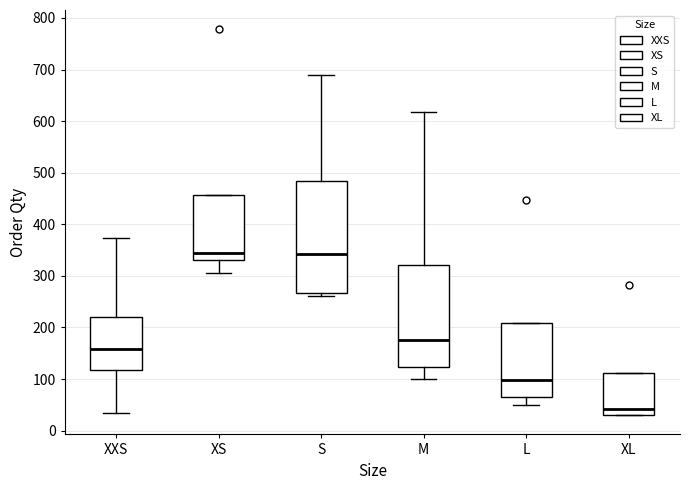

Where does the lower whisker of the box for XS end on the y-axis? The values are not printed on the chart, so give them approximately, as read against the axis.

310